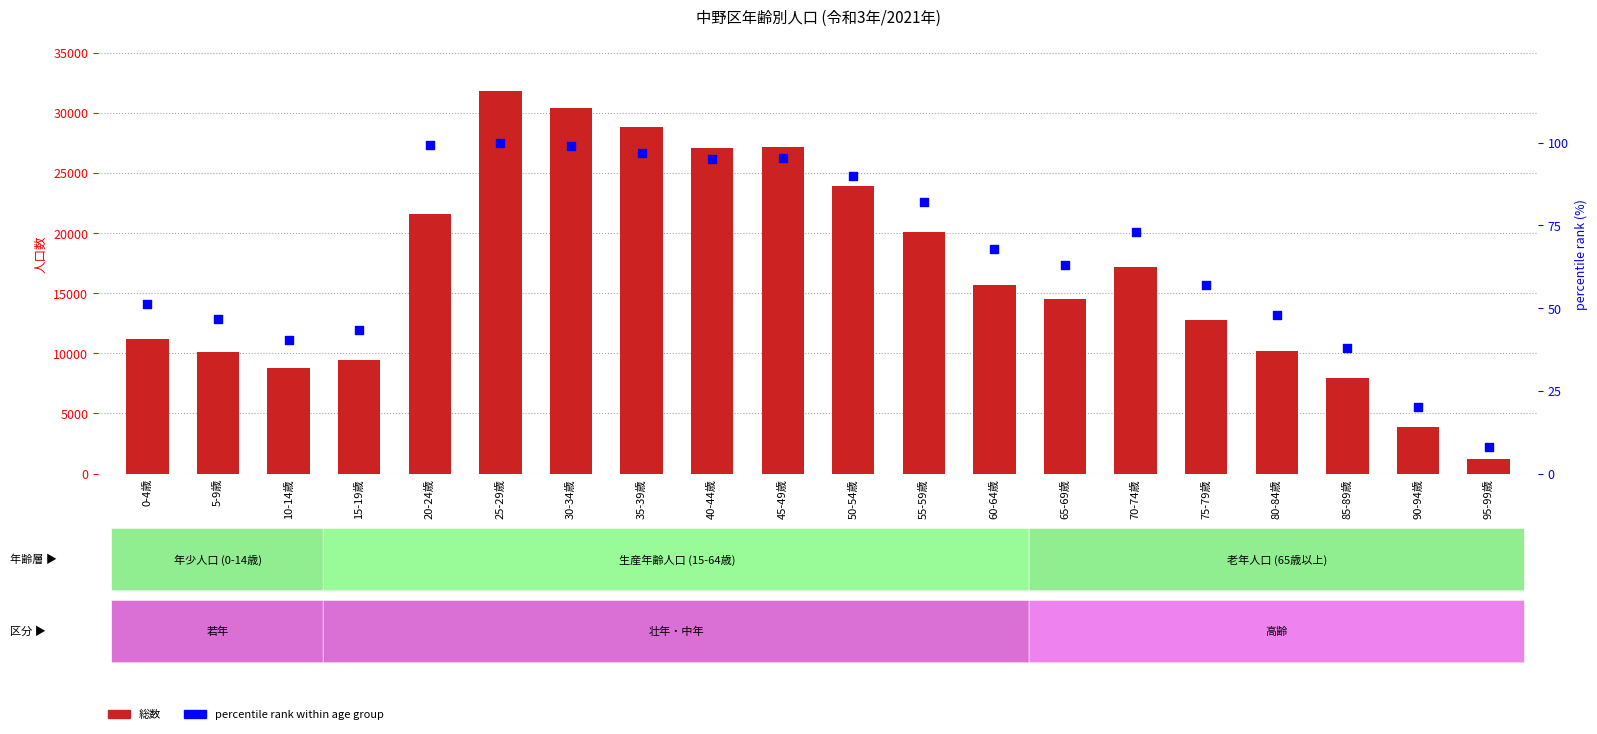

Which series has the largest total across all categories?

総数